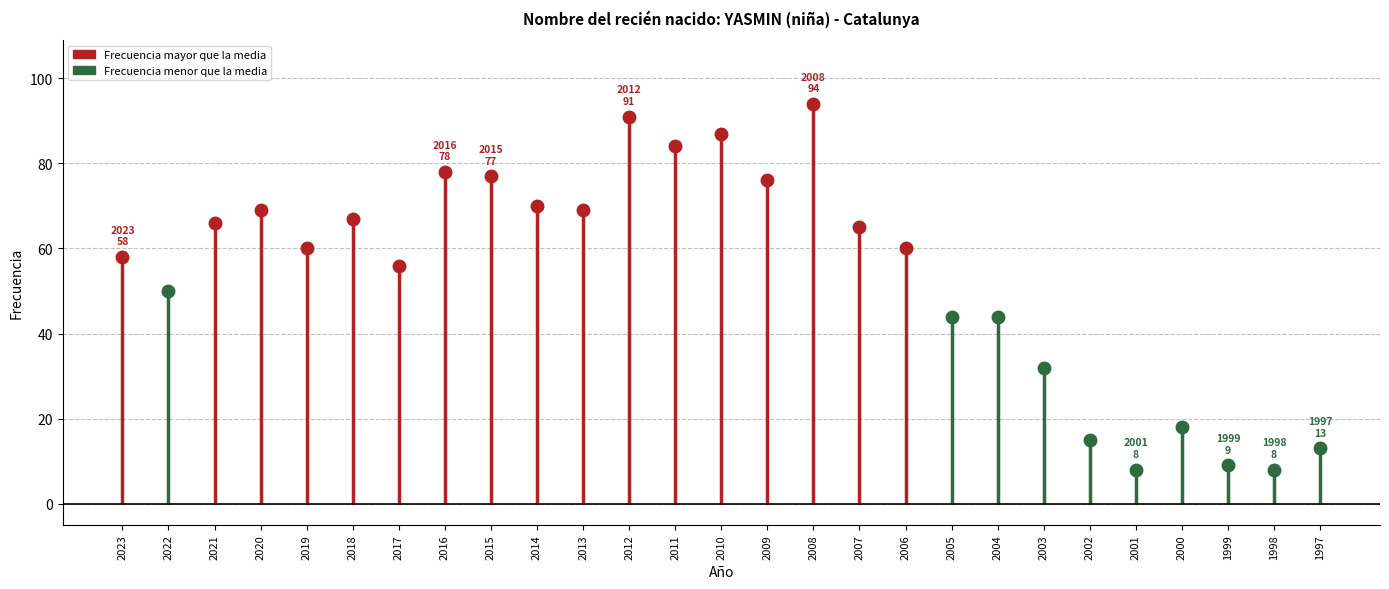

What is the change in value from 2014 to 2013?

-1